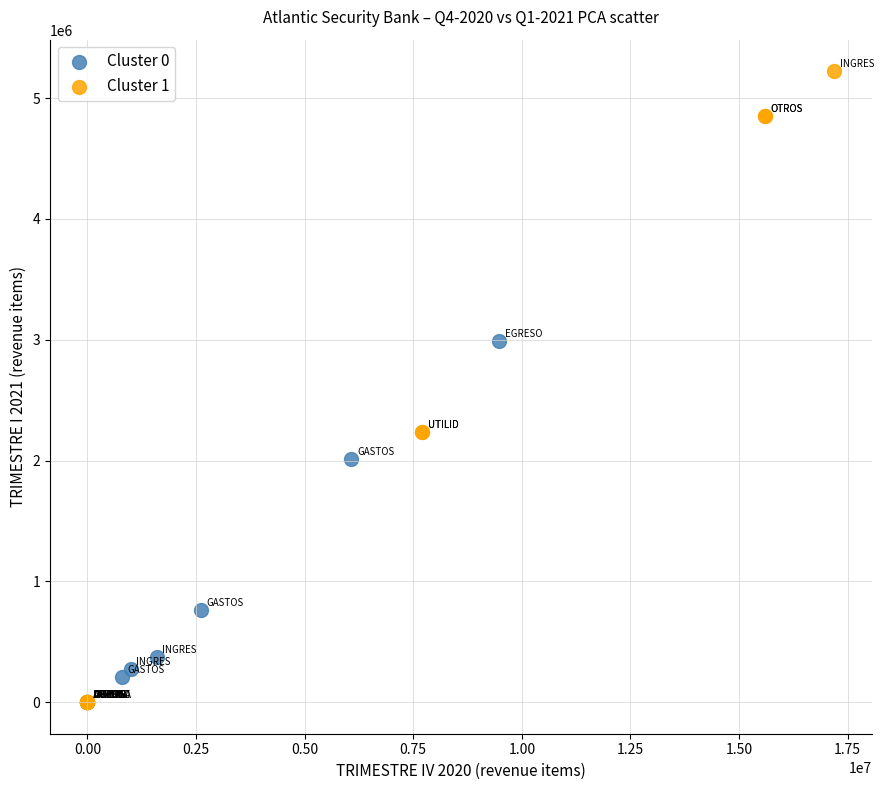

Which series contains the highest Y value?

Cluster 1